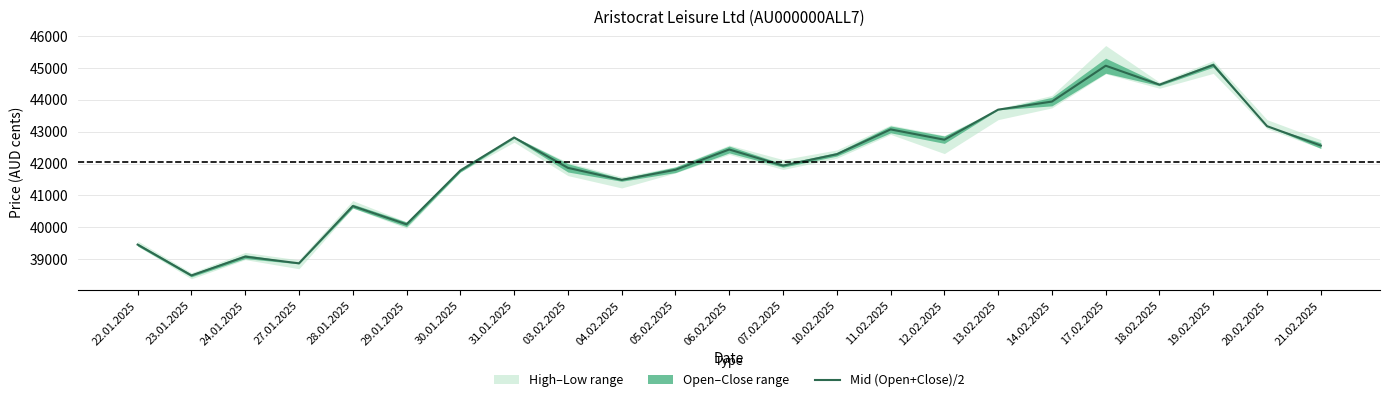

Rank the categories by value from lowest to highest.

23.01.2025, 27.01.2025, 24.01.2025, 22.01.2025, 29.01.2025, 28.01.2025, 04.02.2025, 30.01.2025, 05.02.2025, 03.02.2025, 07.02.2025, 10.02.2025, 06.02.2025, 21.02.2025, 12.02.2025, 31.01.2025, 11.02.2025, 20.02.2025, 13.02.2025, 14.02.2025, 18.02.2025, 17.02.2025, 19.02.2025